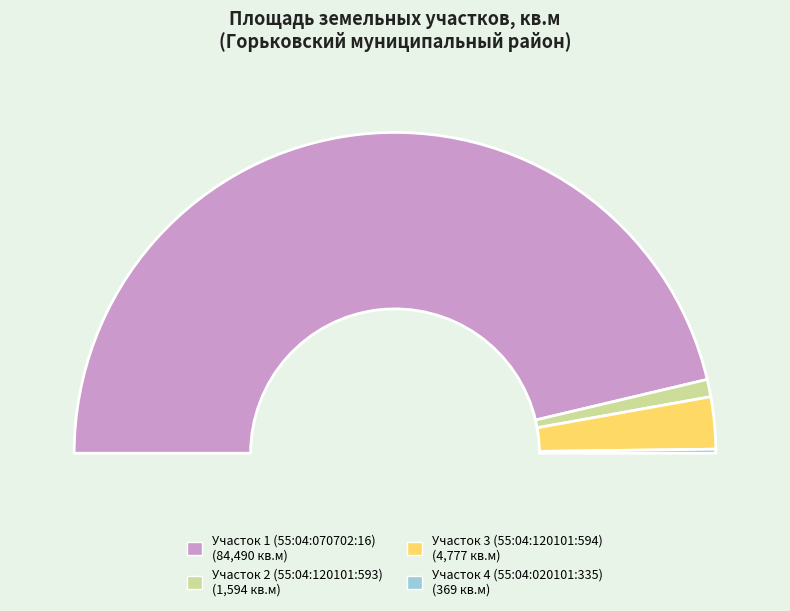

True or false: Участок 4 (55:04:020101:335) accounts for 0% of the total.

True